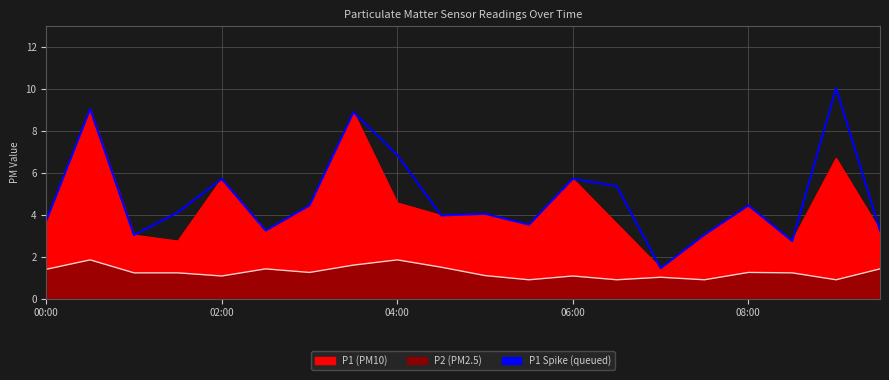

Reading left to right, extract all data points from this chart.

3.7	9.1	3.0	4.1	5.7	3.2	4.5	8.9	6.9	4.0	4.0	3.5	5.7	5.4	1.4	3.0	4.5	2.8	10.1	3.2